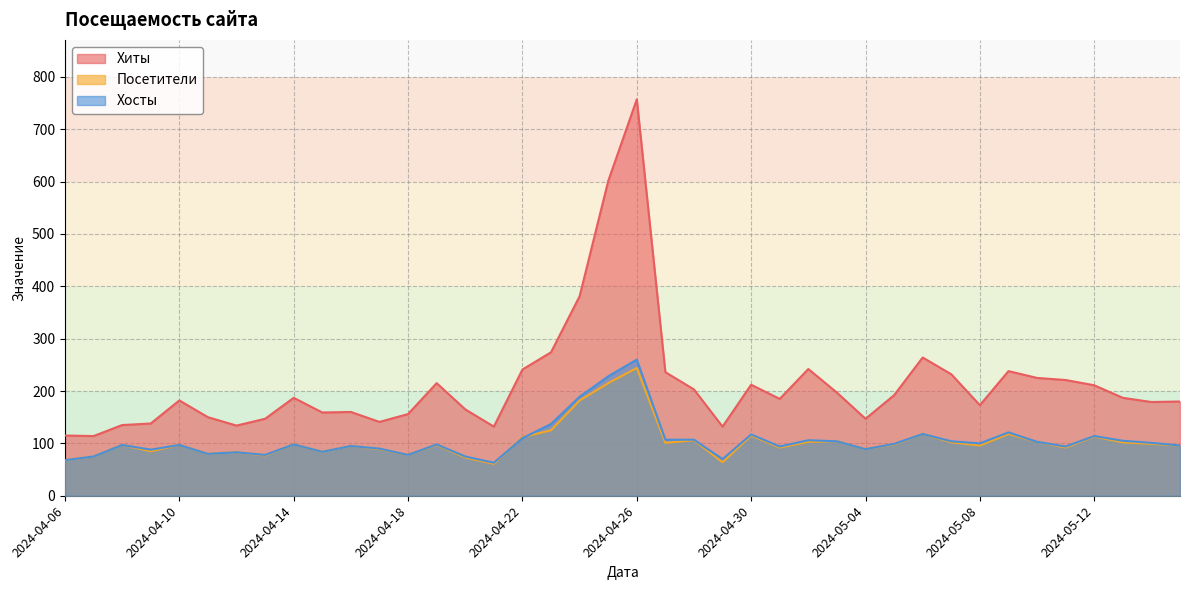

What is the difference between the Хиты values at 2024-05-10 and 2024-05-01?

40